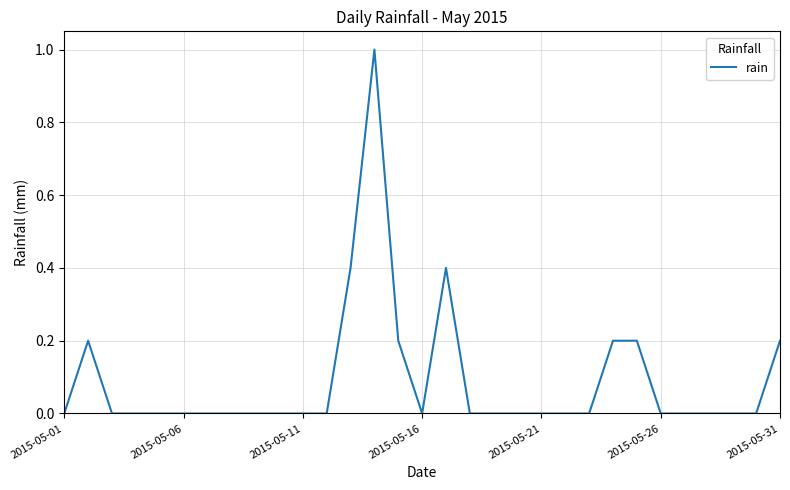

Count the values in the range 0 to 1.

31